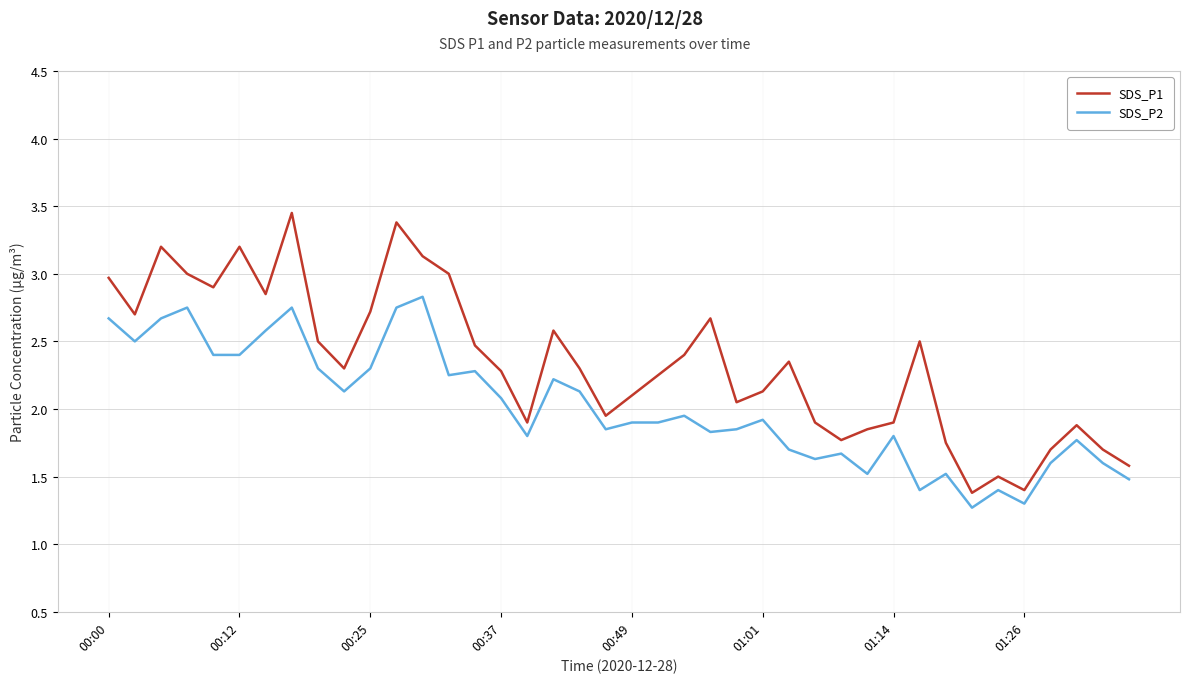

What is the difference between the maximum and minimum values in the SDS_P2 series?

1.6